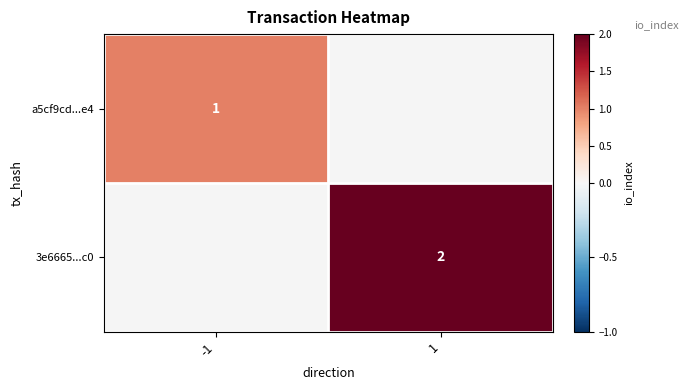

The a5cf9cd...e4 series shows 0 at -1. True or false?

False